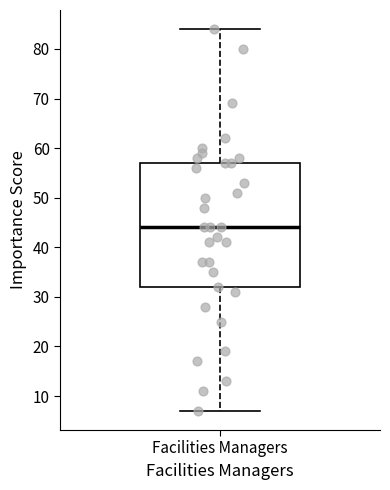

Transcribe this box plot: give where the median line is, the range the box spans, and where the two whiskers end, as read against the y-axis. The values are not printed on the chart, so give them approximately, as read against the axis.

median 44, box 32 to 57, whiskers 7 to 84